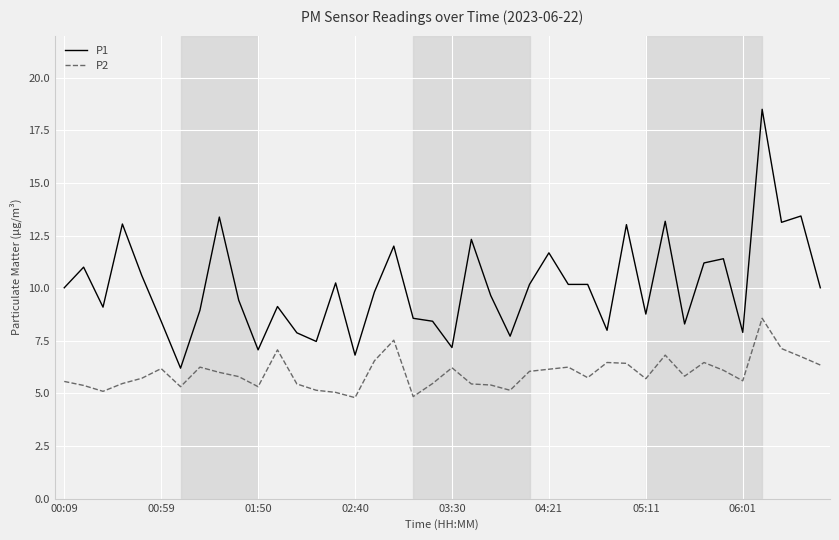

What is the difference between the maximum and minimum values in the P2 series?

3.8